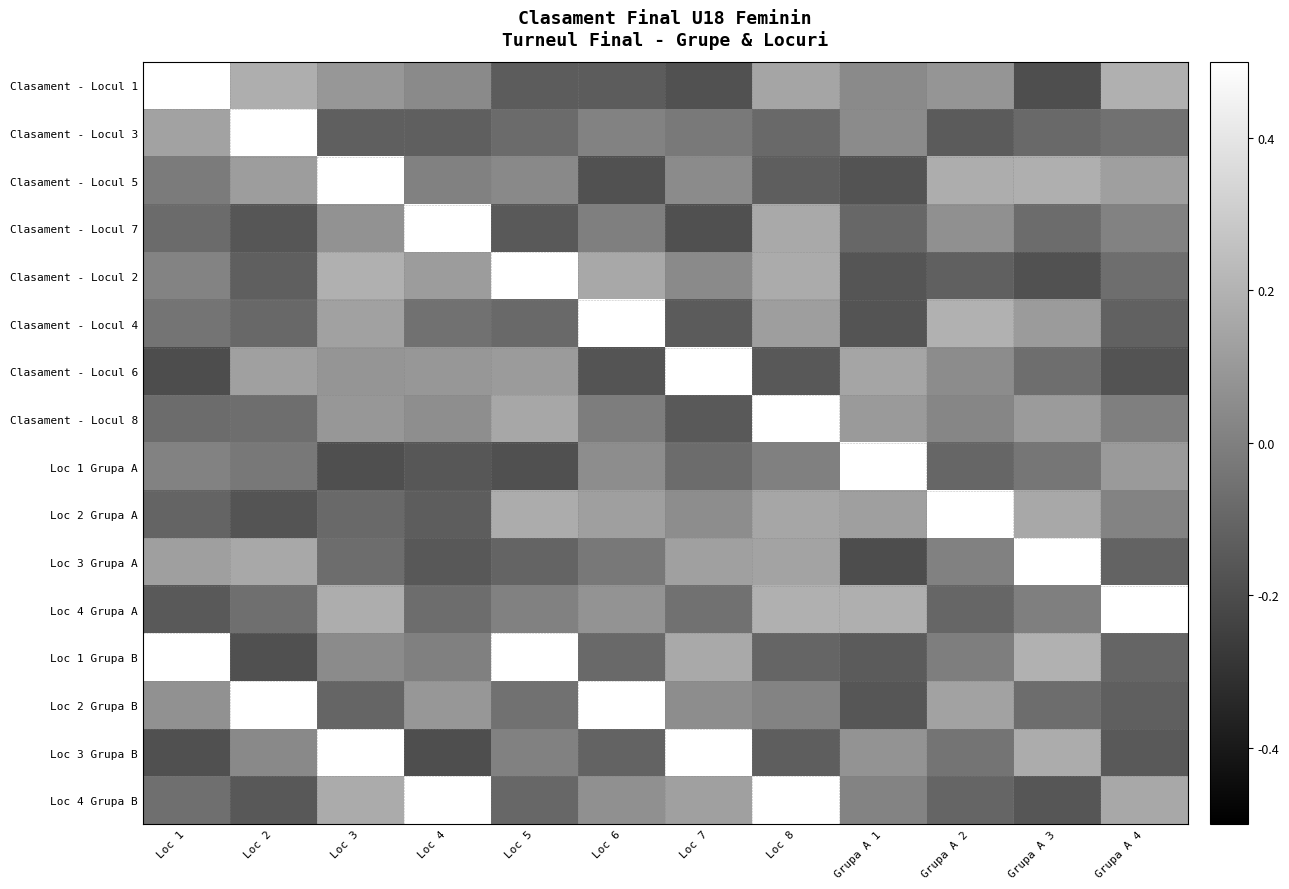

How many categories are shown in the chart?

12